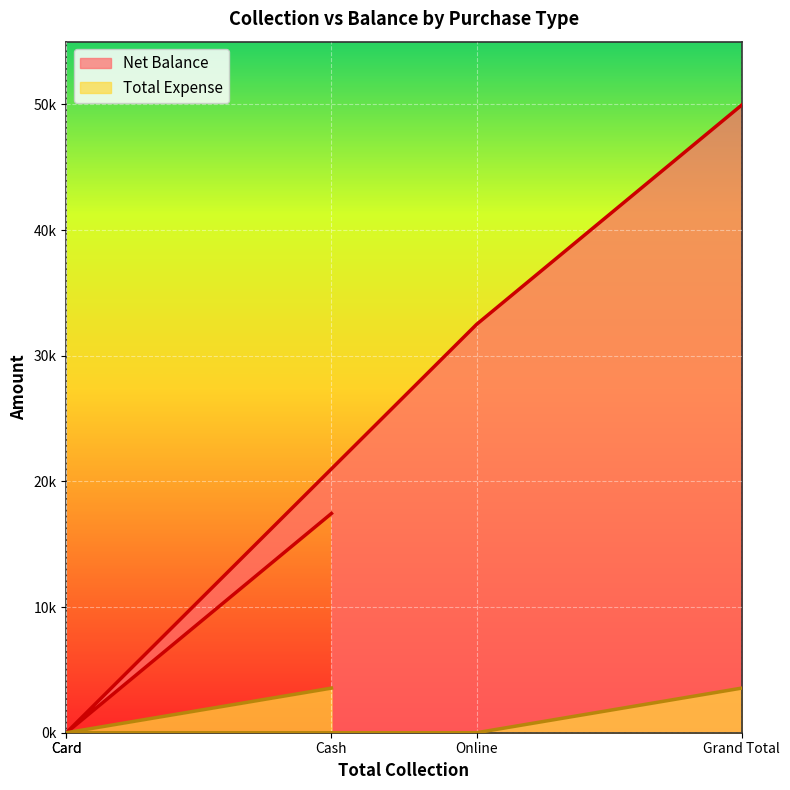

What is the difference between the second highest and minimum values in the Net Balance series?

32500